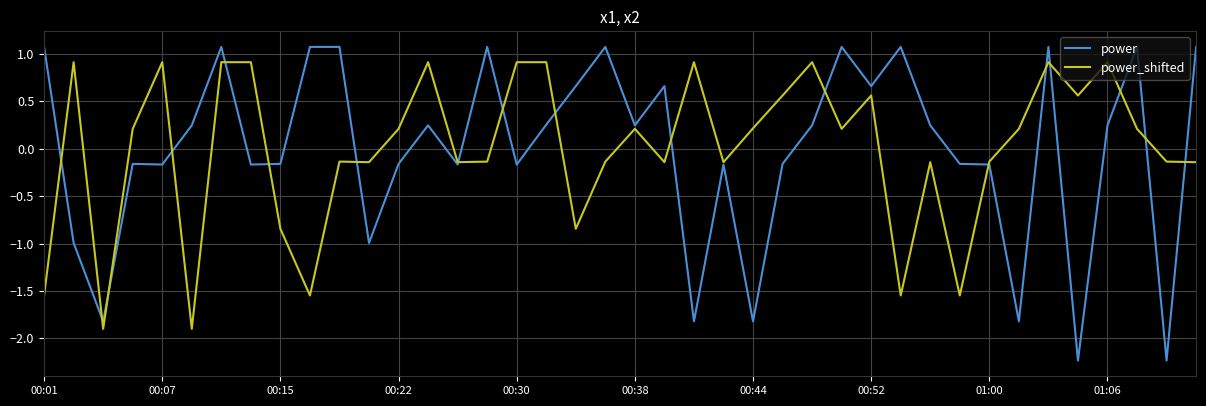

What is the maximum value for power_shifted?

0.9